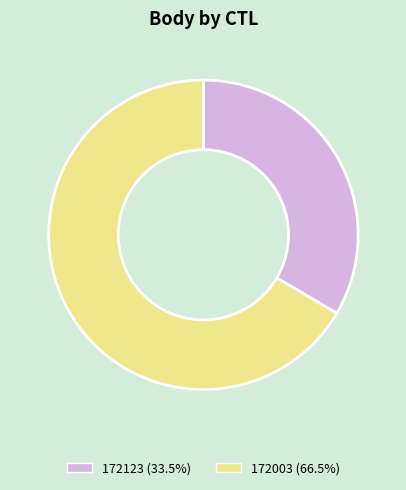

Is there a majority slice in this chart?

Yes